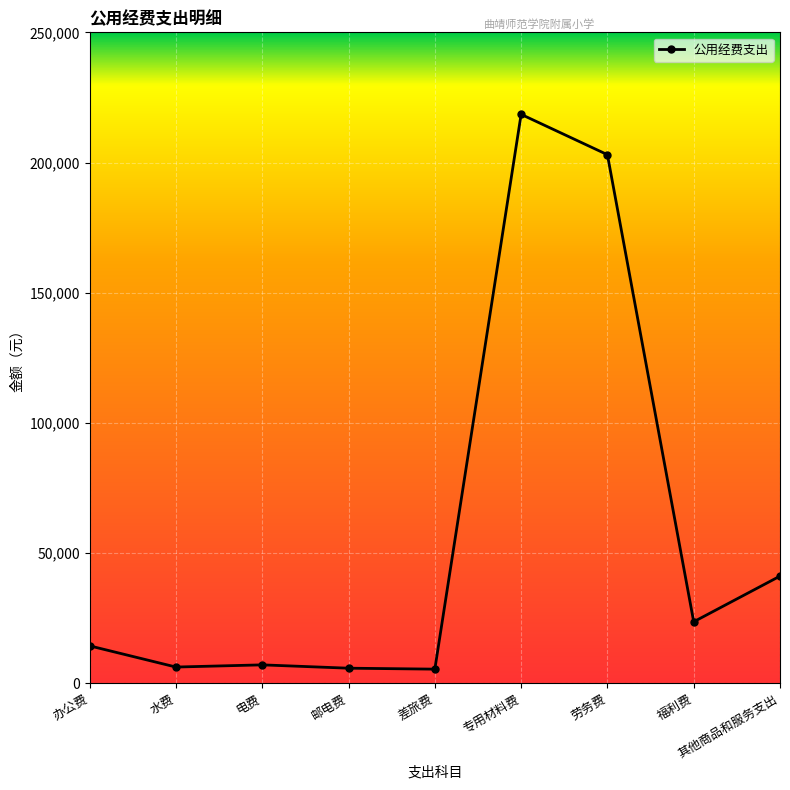

Which has a higher value, 专用材料费 or 水费?

专用材料费